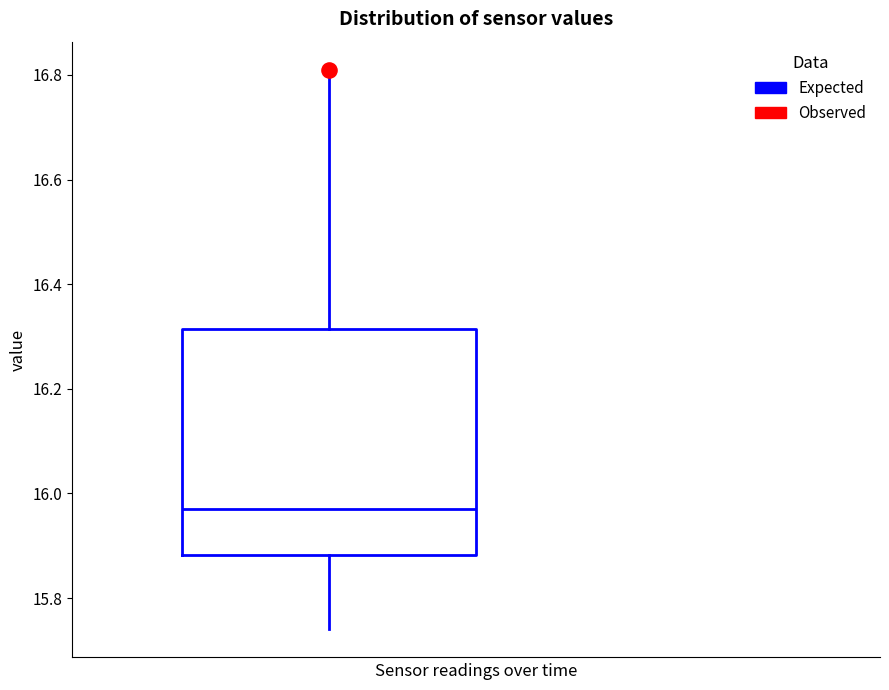

Transcribe this box plot: give where the median line is, the range the box spans, and where the two whiskers end, as read against the y-axis. The values are not printed on the chart, so give them approximately, as read against the axis.

median 15.98, box 15.88 to 16.32, whiskers 15.74 to 16.82